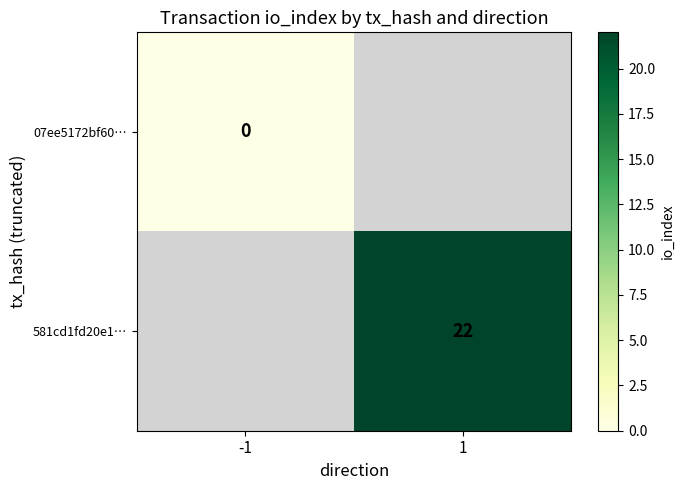

Is it true that 581cd1fd20e1… equals 10 at 1?

False